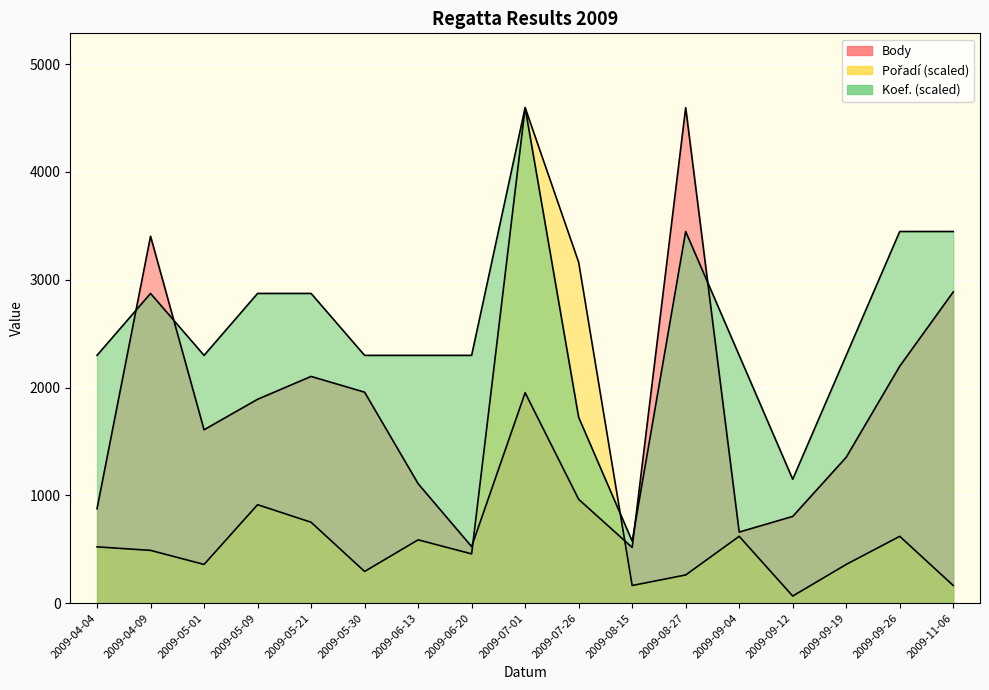

Does the chart display data point markers on the line(s)?

No